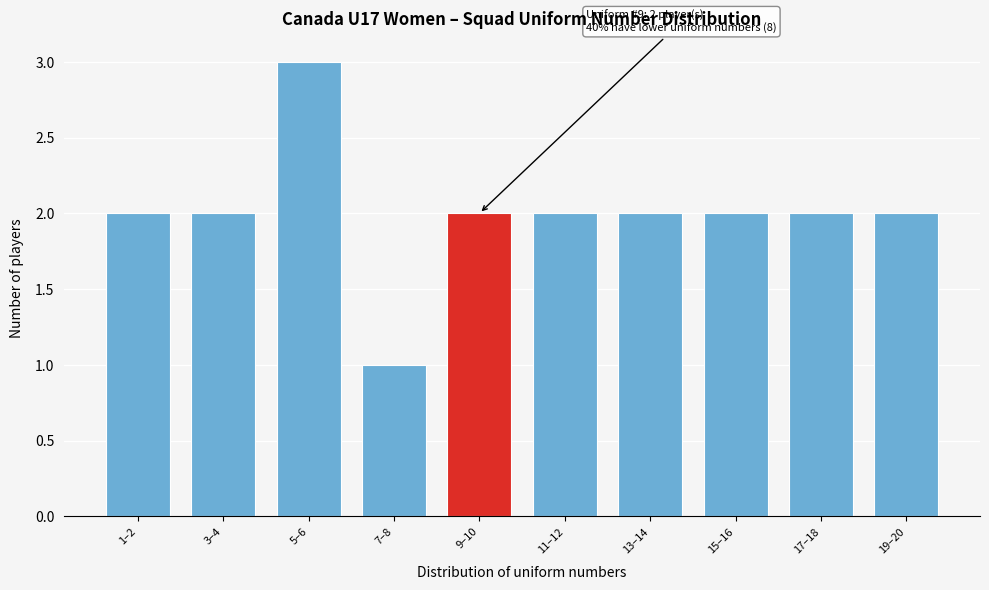

Reading right to left, extract all data points from this chart.

2	2	2	2	2	2	1	3	2	2